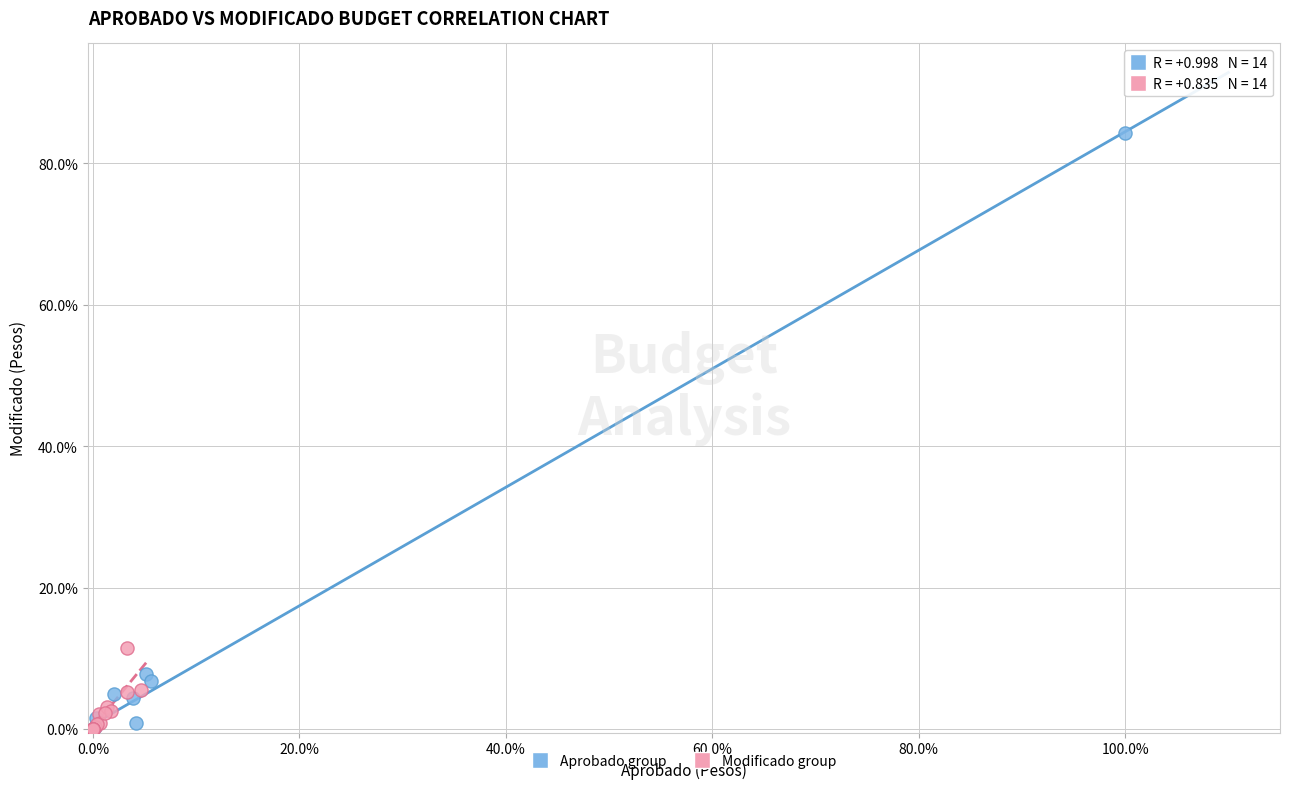

Which series has the largest Y range (max minus min)?

Aprobado group